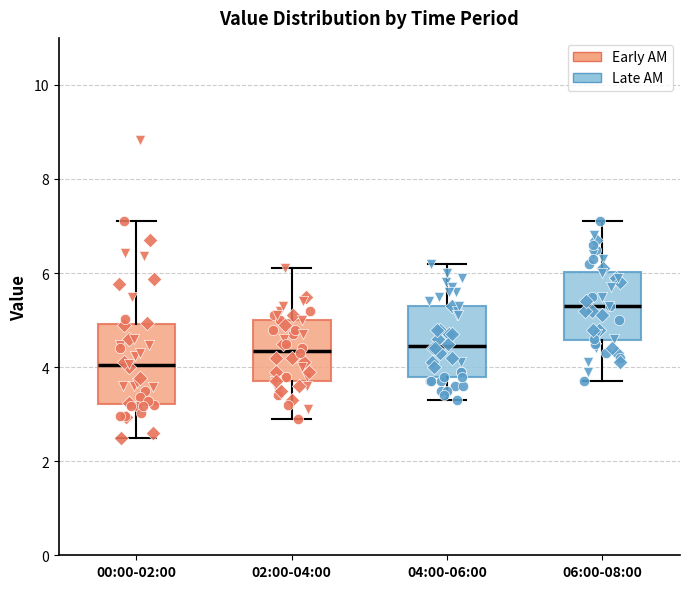

Reading left to right, read every box against the y-axis: the position of its median line, the range the box covers, and the ends of its whiskers. The values are not printed on the chart, so give them approximately, as read against the axis.

00:00-02:00: median 4.0, box 3.2 to 5.0, whiskers 2.6 to 7.2
02:00-04:00: median 4.4, box 3.8 to 5.0, whiskers 3.0 to 6.2
04:00-06:00: median 4.4, box 3.8 to 5.4, whiskers 3.4 to 6.2
06:00-08:00: median 5.4, box 4.6 to 6.0, whiskers 3.8 to 7.2